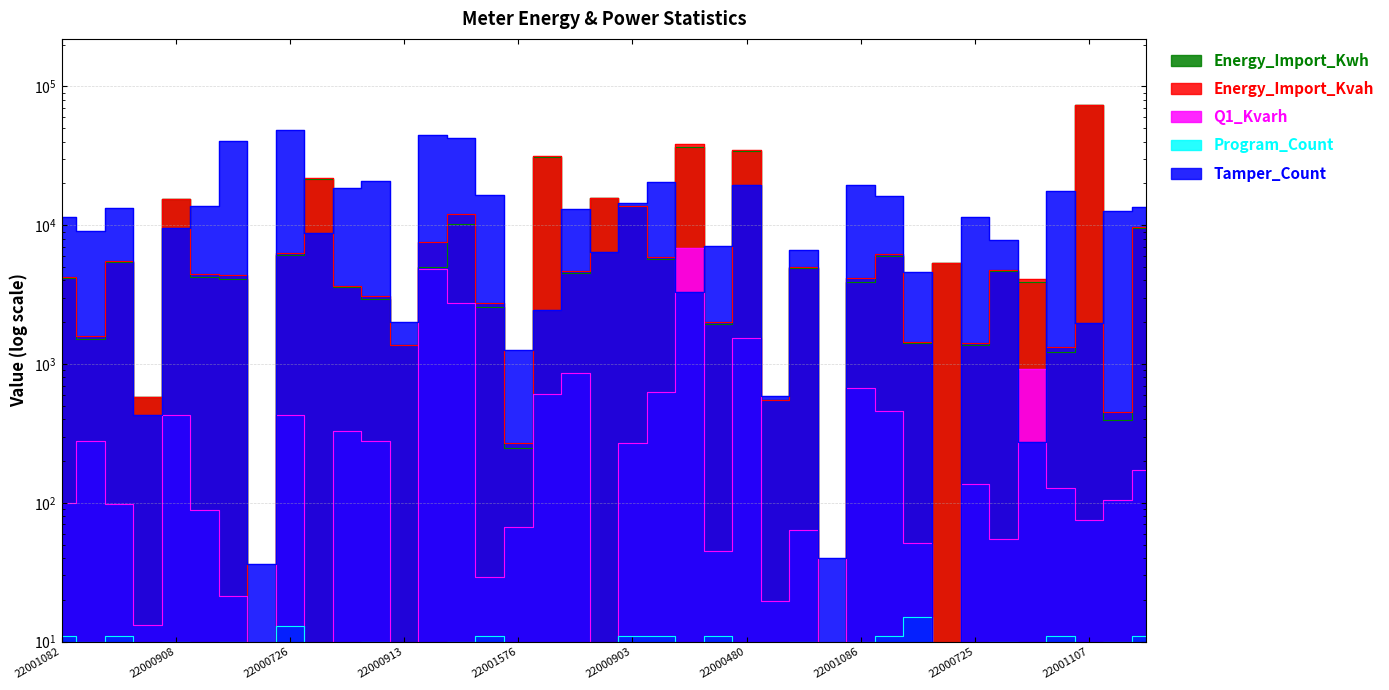

Rank the series at 22000728 from lowest to highest value.

Program_Count, Q1_Kvarh, Energy_Import_Kwh, Energy_Import_Kvah, Tamper_Count